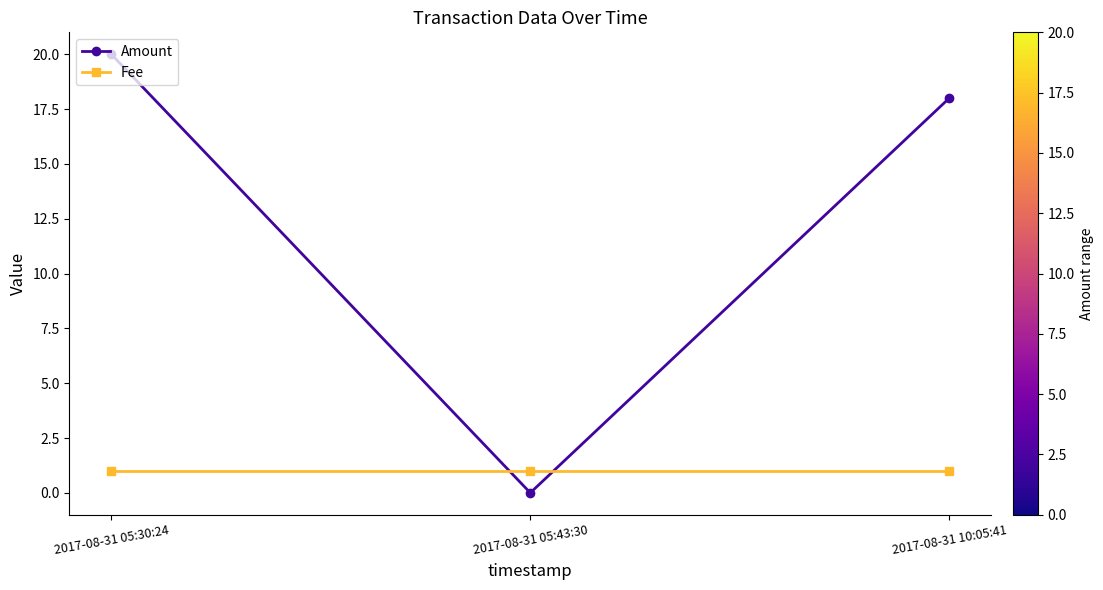

What is the label of the 3rd point from the right?

2017-08-31 05:30:24